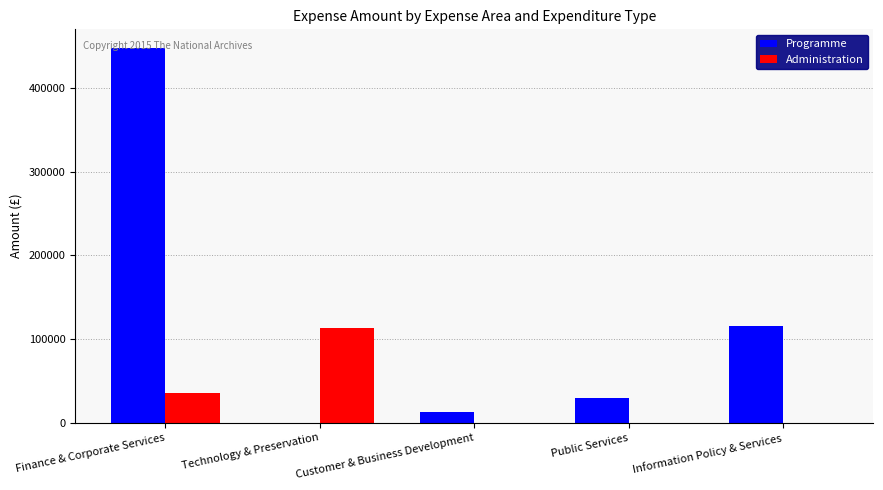

What is the sum of the Administration values at Finance & Corporate Services and Public Services?

35164.5